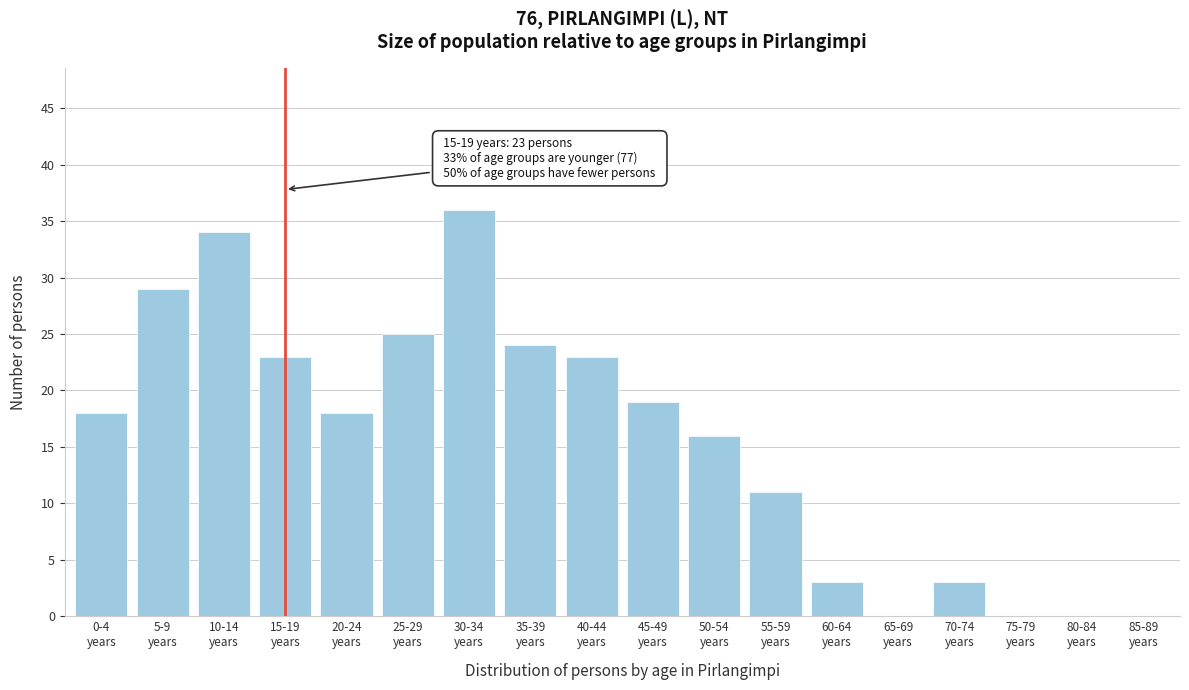

What is the maximum value shown in the chart?

36